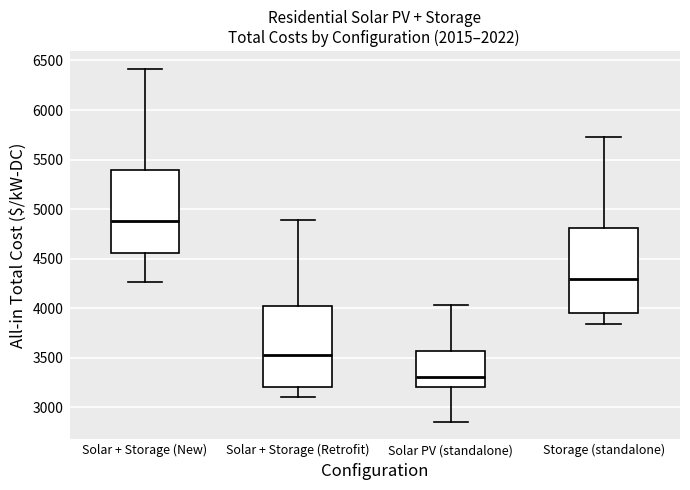

Which box has the highest median line?

Solar + Storage (New)